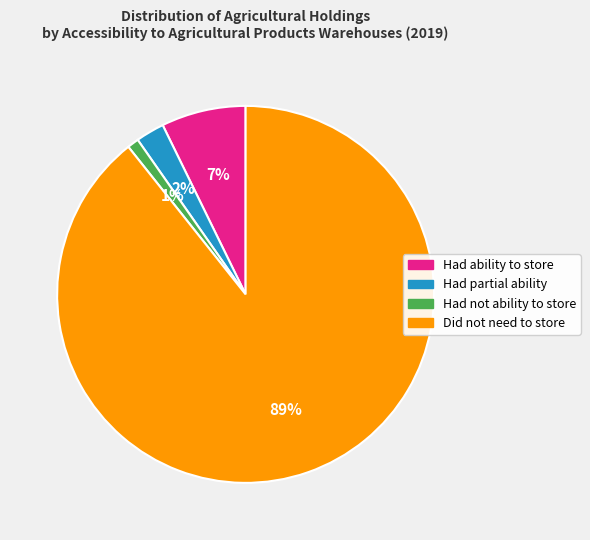

Which slice is the smallest?

Had not ability to store